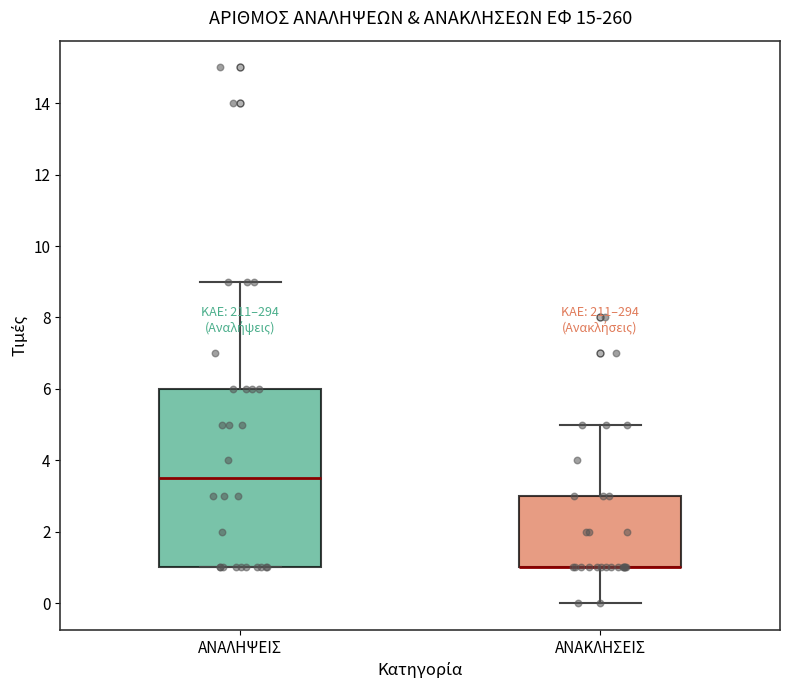

Where is the lower edge of the box for ΑΝΑΚΛΗΣΕΙΣ on the y-axis? The values are not printed on the chart, so give them approximately, as read against the axis.

1.0